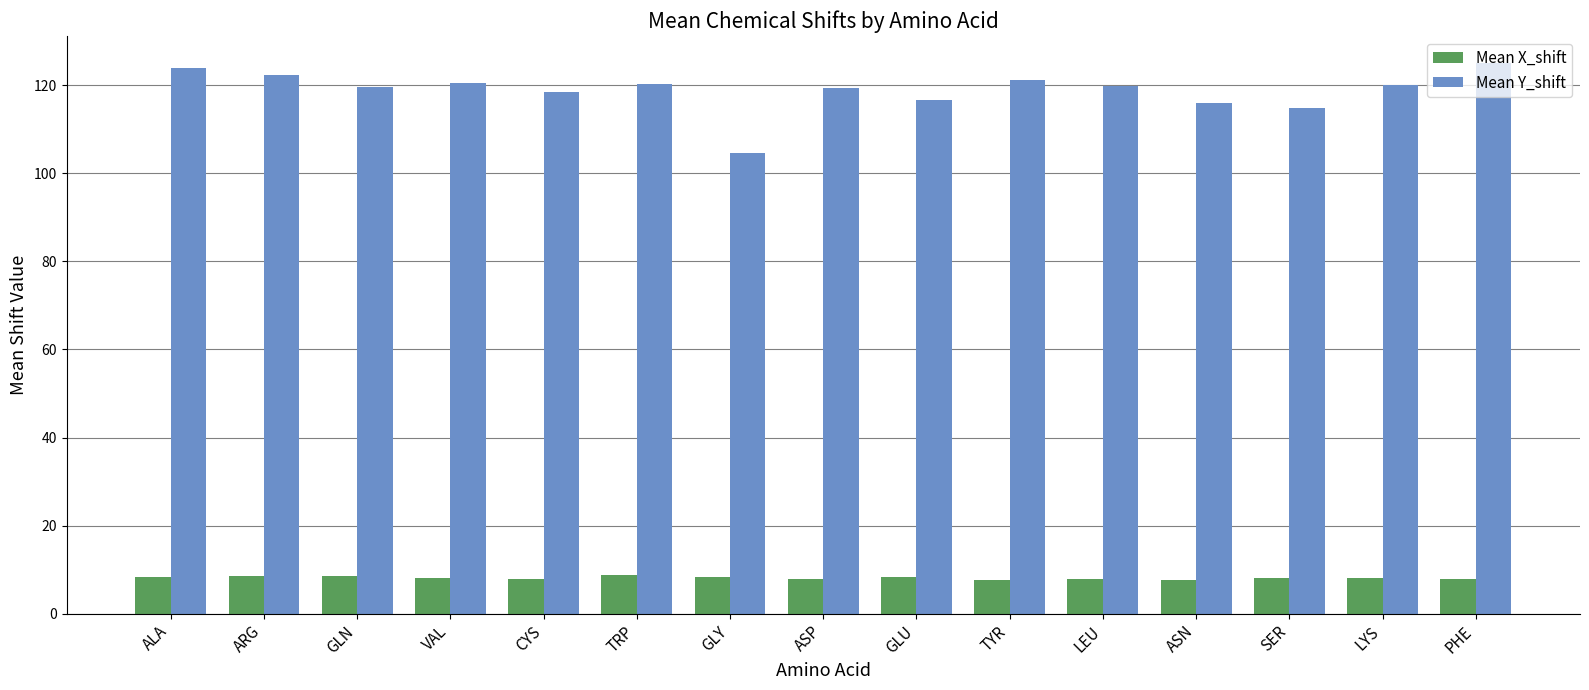

What is the spread (max minus min) of values at ARG?

113.7